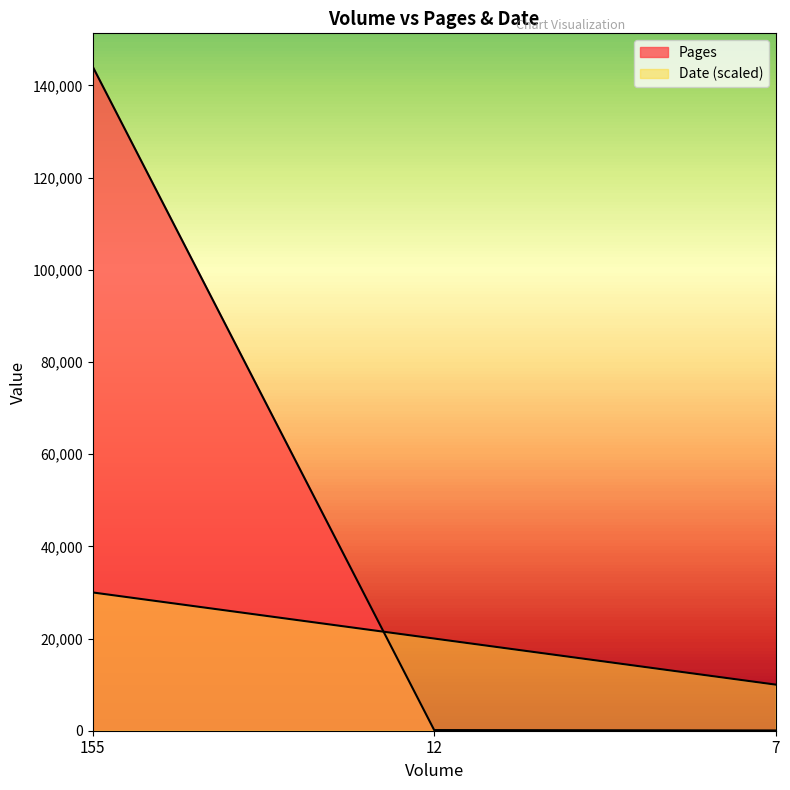

What is the difference between the highest and lowest values at 12?

19859